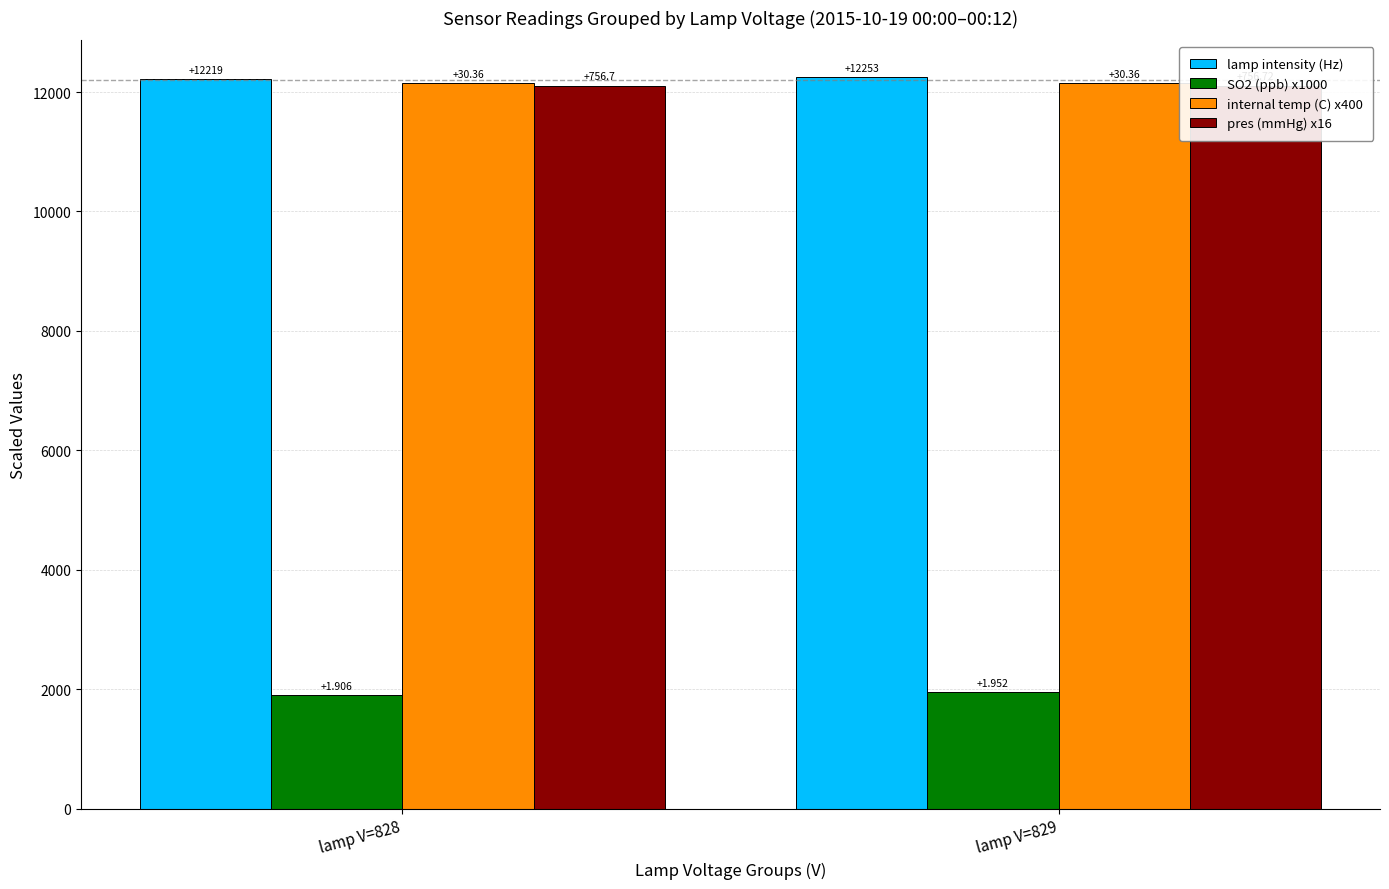

Where is pres (mmHg) x16 nearest to the value 12107?

lamp V=828